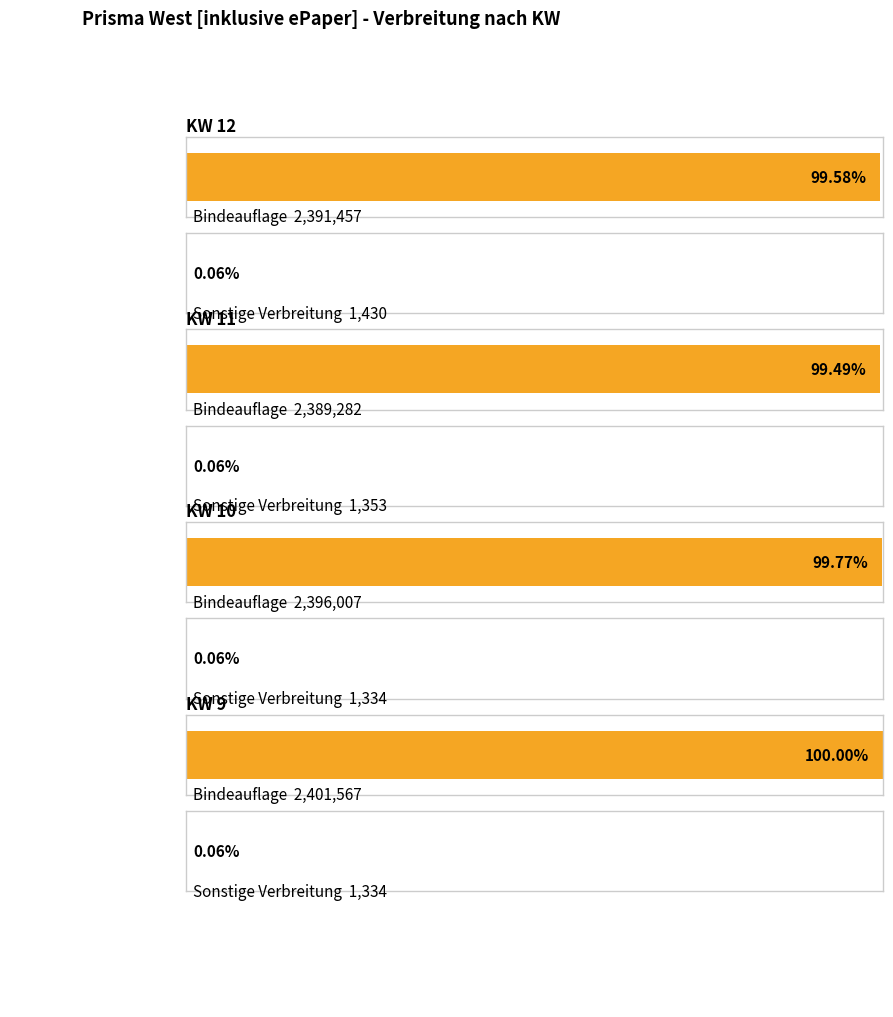

What is the greatest value displayed?

2401567